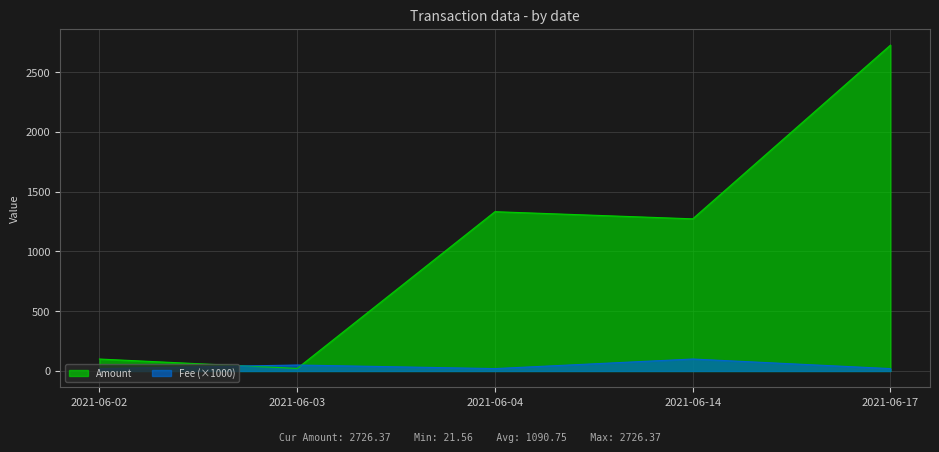

What is the highest value of the Fee series?

100.1